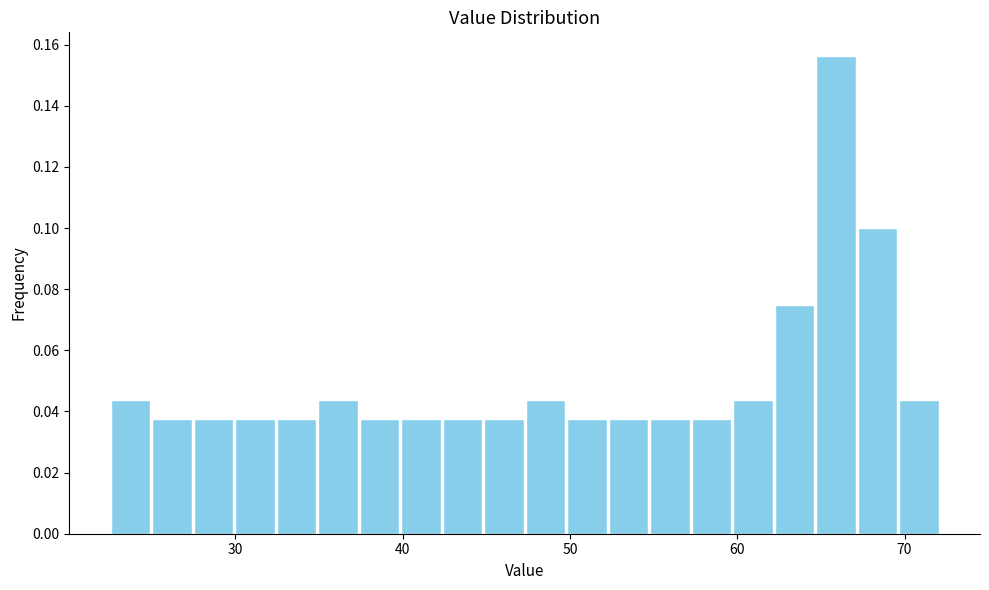

Read against the x-axis, roughly where is the centre of the tallest bar?

66